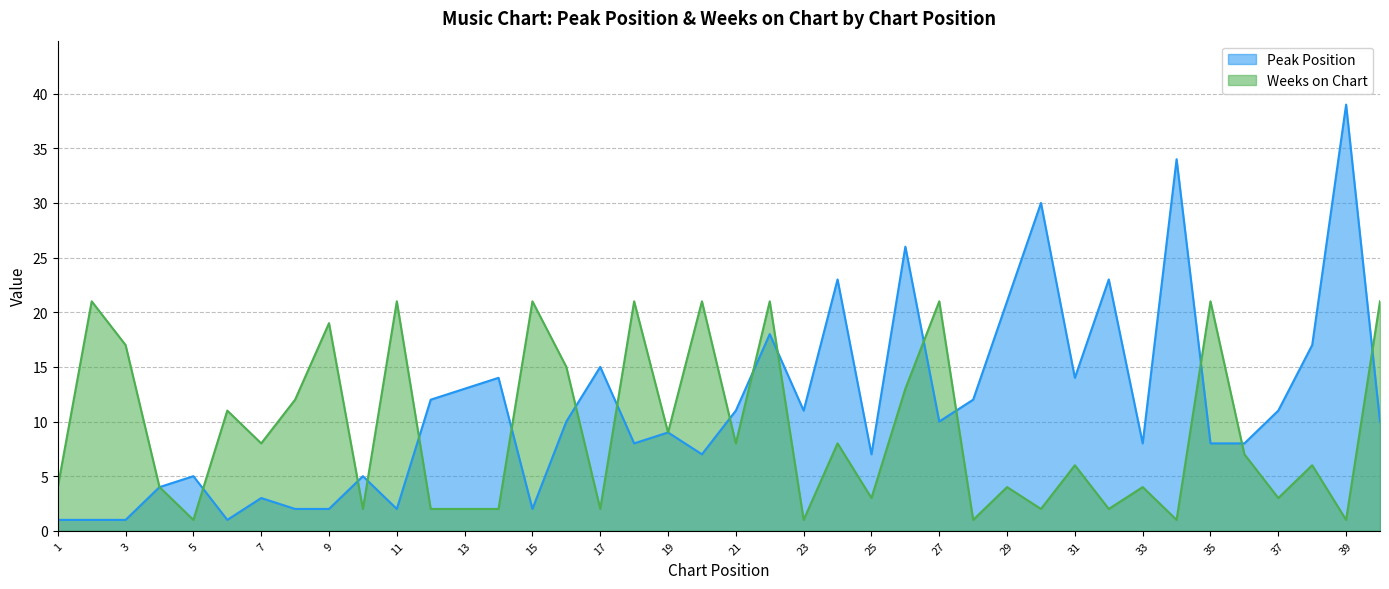

The Weeks on Chart series shows 1 at 14. True or false?

False